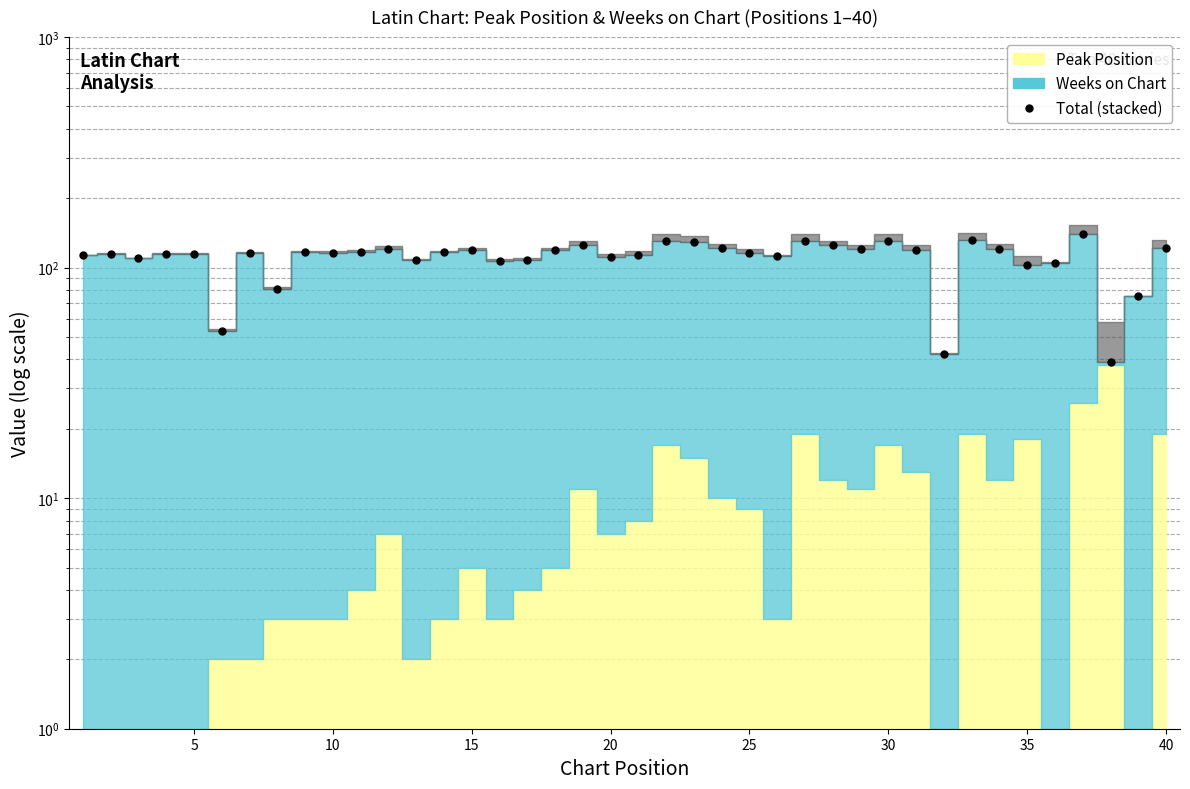

What is the average value?

111